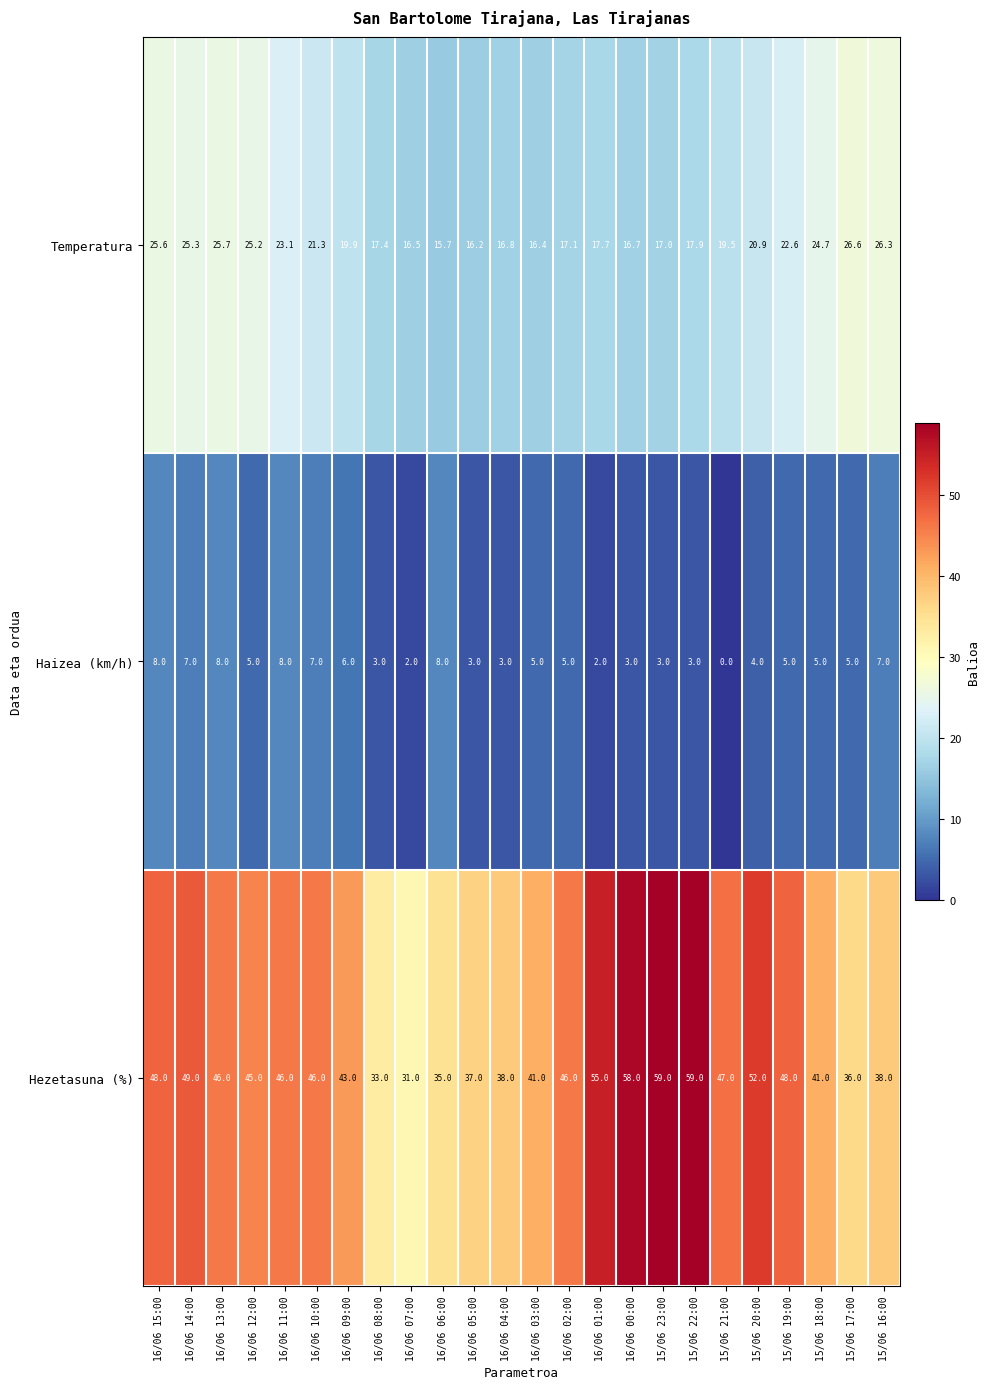

At which category is the sum across all series the highest?

16/06 15:00